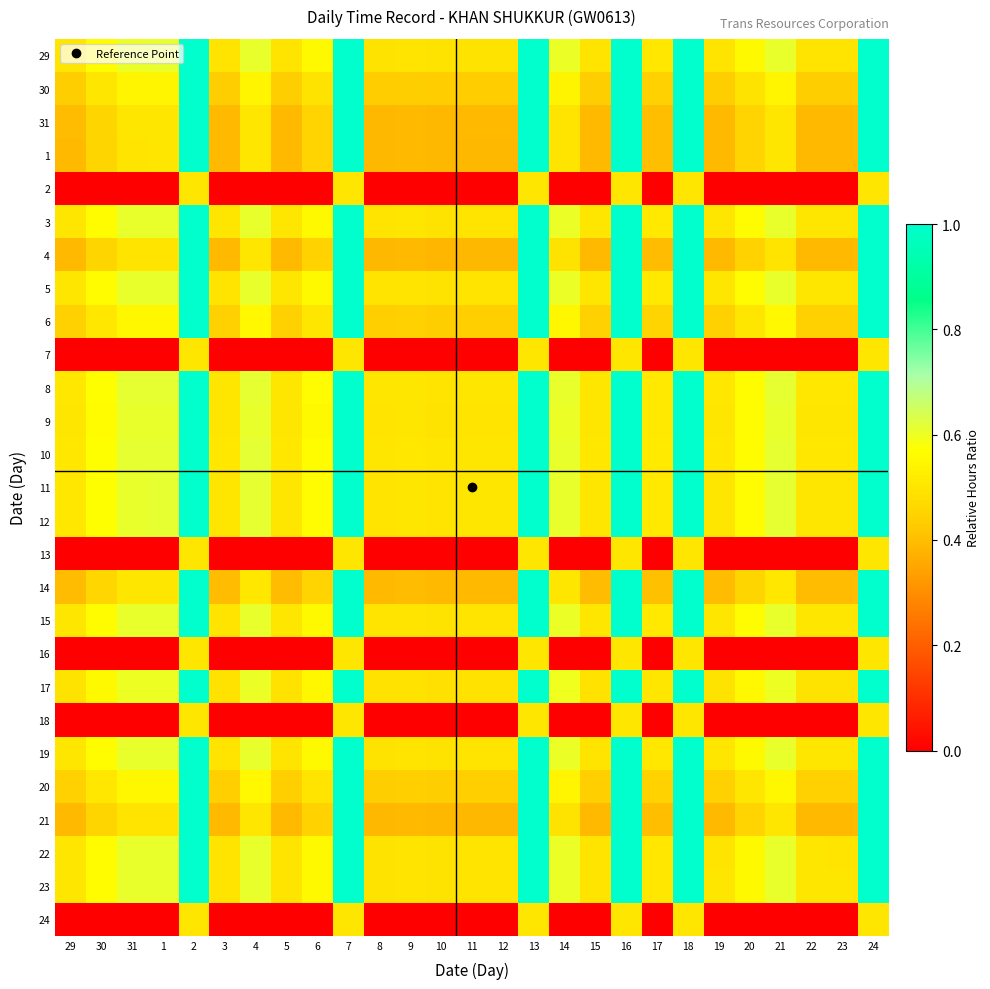

How many data points does each series have?

27